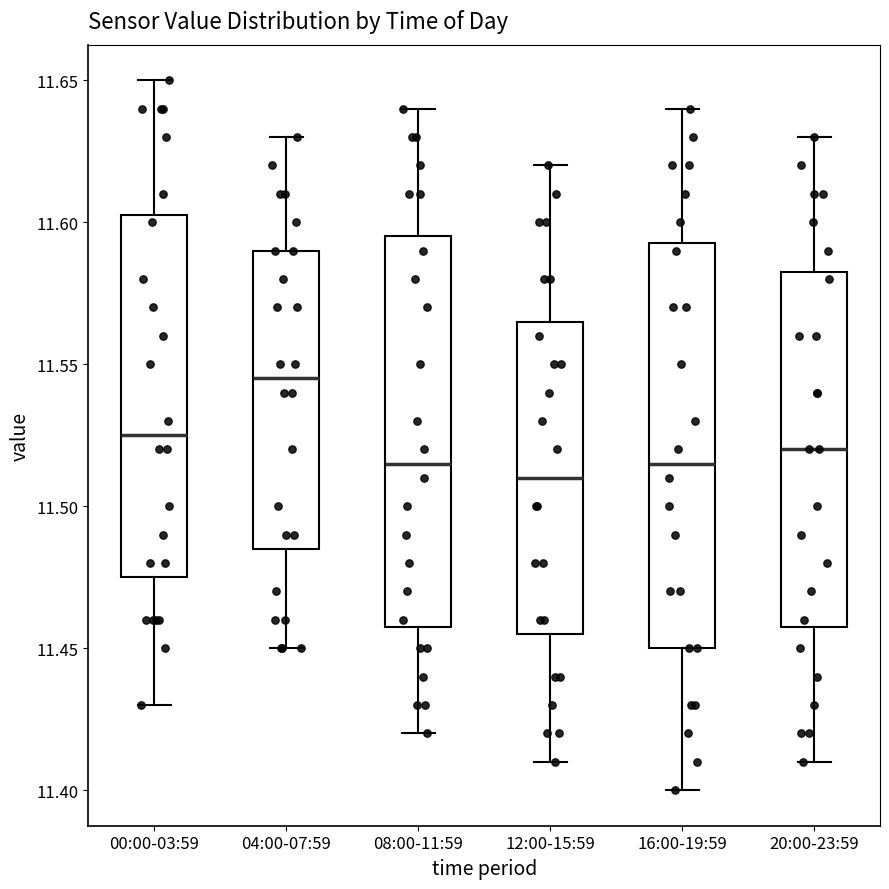

Reading left to right, transcribe this box plot: for each box, give where its median line is, the range the box spans, and where its two whiskers end, as read against the y-axis. The values are not printed on the chart, so give them approximately, as read against the axis.

00:00-03:59: median 11.525, box 11.475 to 11.605, whiskers 11.430 to 11.650
04:00-07:59: median 11.545, box 11.485 to 11.590, whiskers 11.450 to 11.630
08:00-11:59: median 11.515, box 11.460 to 11.595, whiskers 11.420 to 11.640
12:00-15:59: median 11.510, box 11.455 to 11.565, whiskers 11.410 to 11.620
16:00-19:59: median 11.515, box 11.450 to 11.595, whiskers 11.400 to 11.640
20:00-23:59: median 11.520, box 11.460 to 11.585, whiskers 11.410 to 11.630